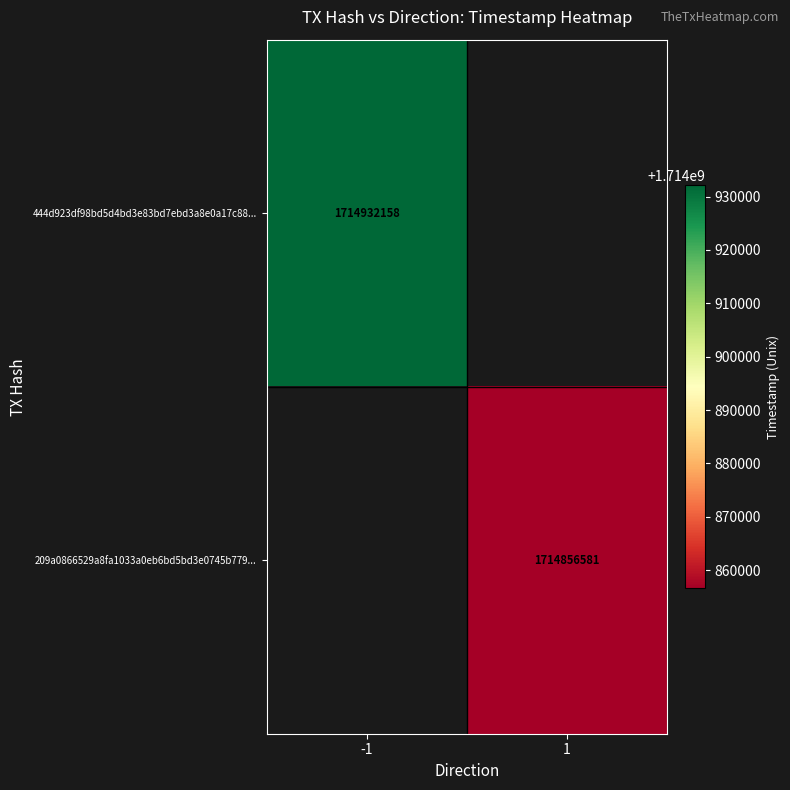

How many categories are shown in the chart?

2